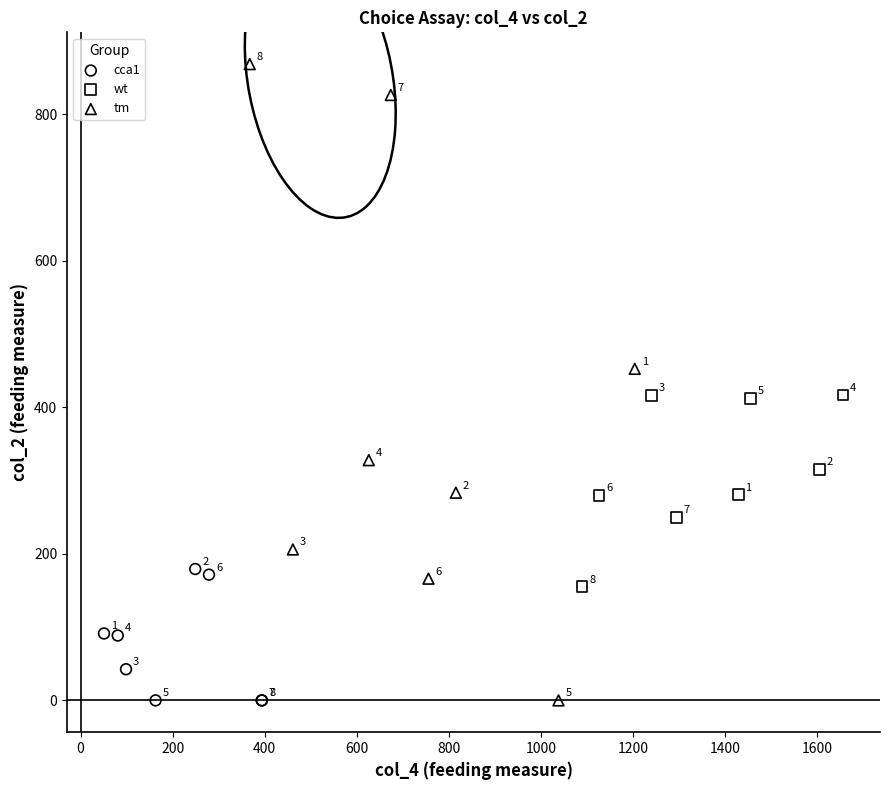

Which series has the largest Y range (max minus min)?

tm